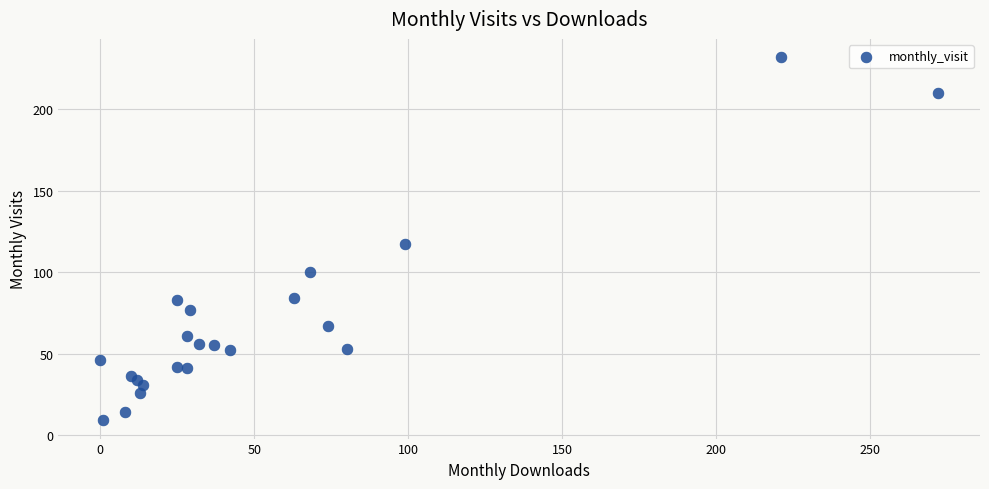

What Y value in the scatter plot is closest to 120?

117